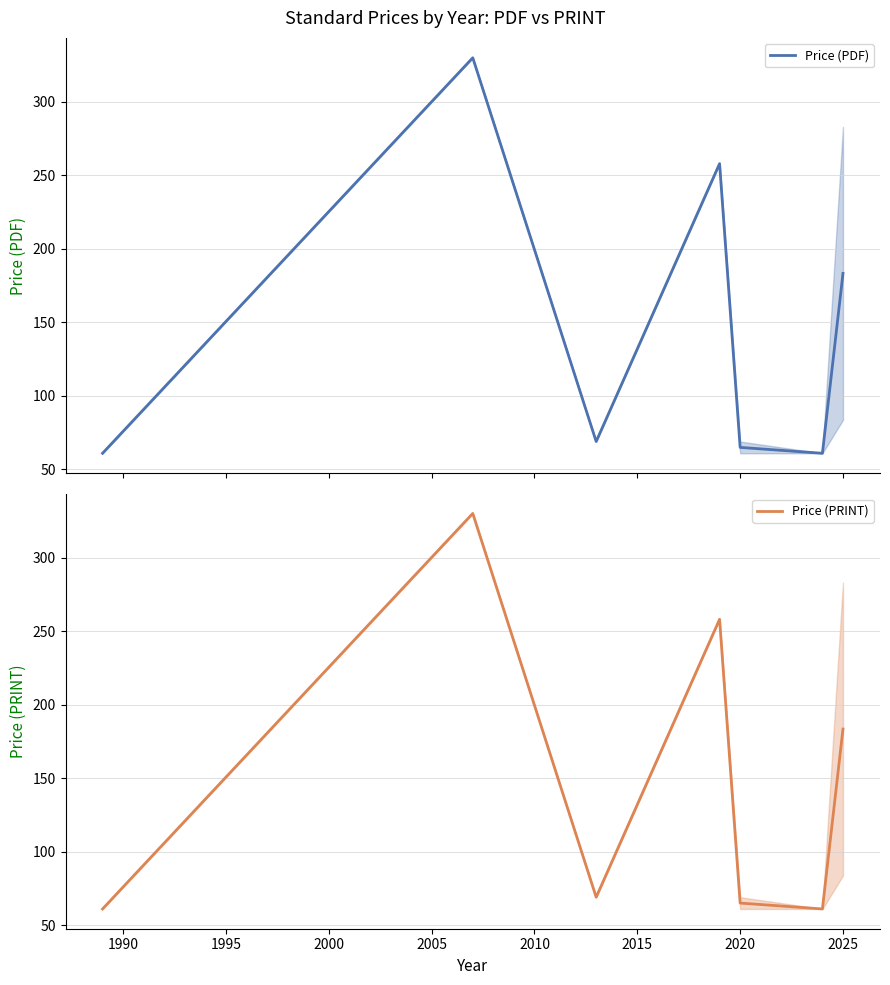

The Price (PRINT) series shows 40.3 at 2010. True or false?

False